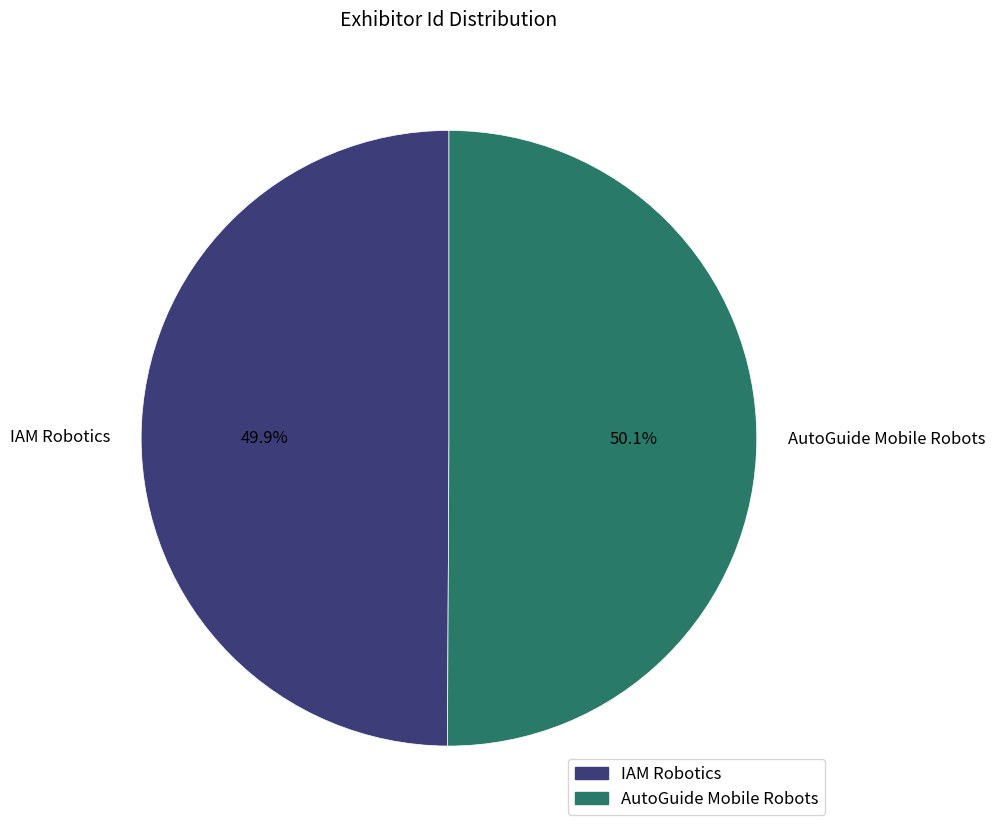

What percentage is the IAM Robotics slice, to the nearest percent?

50%